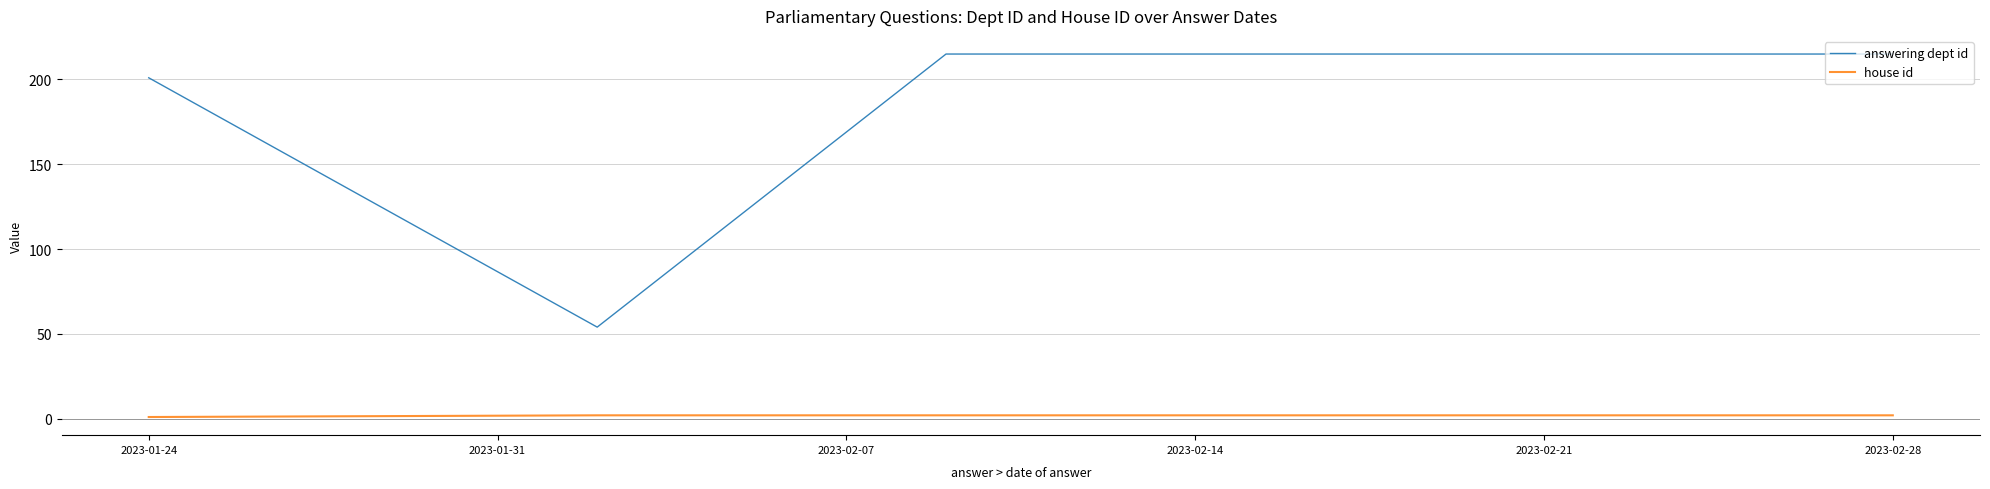

True or false: answering dept id and house id intersect in this chart.

False